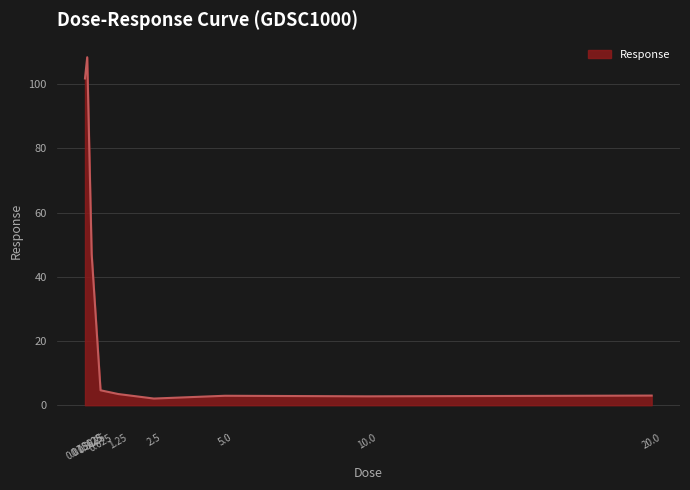

At which category does the data reach its first local peak?

0.15625